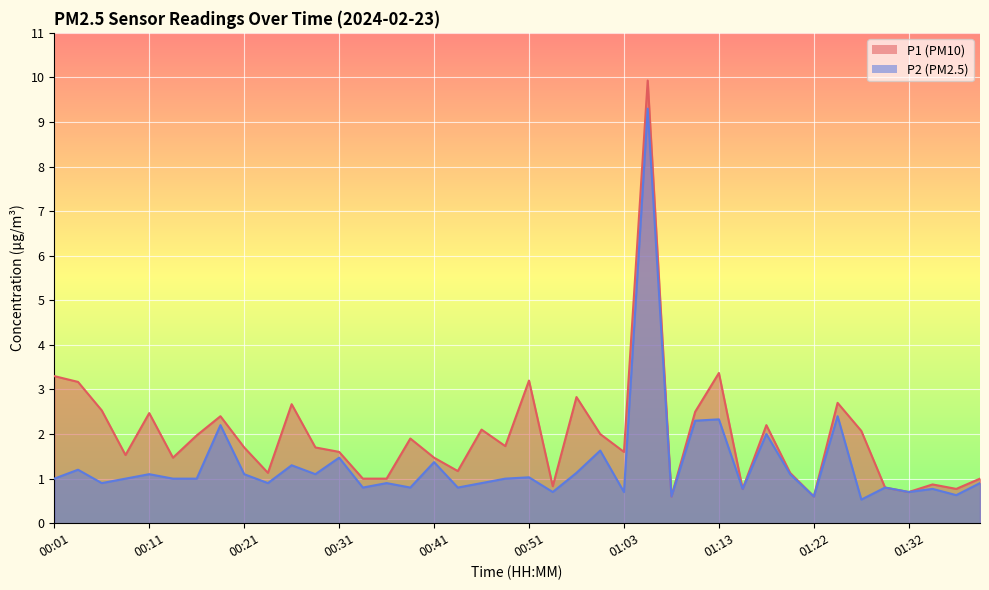

Between 01:35 and 01:27, which is larger?

01:27